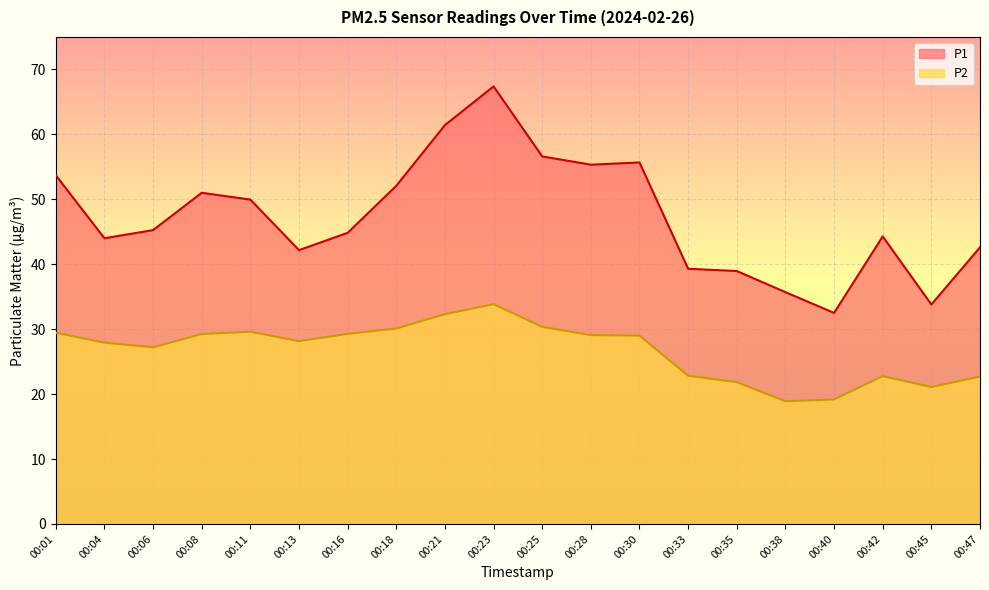

What is the value of the P2 point at the 14th from the left?

22.8